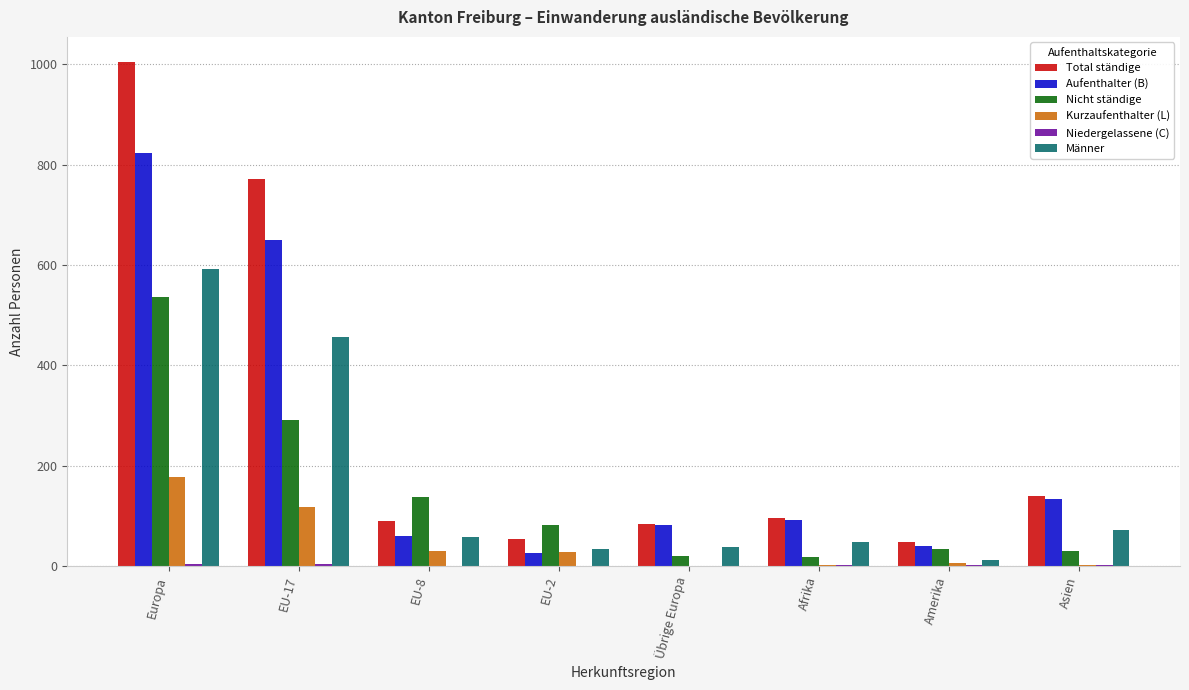

Which label corresponds to the largest value in the chart?

Europa